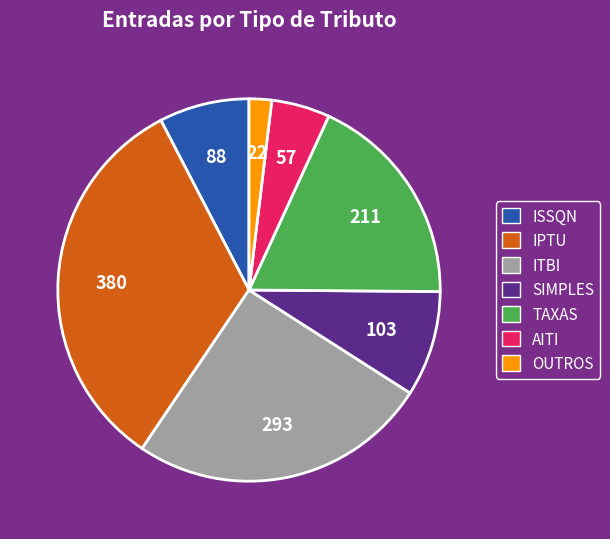

Is ISSQN the majority of the pie?

No